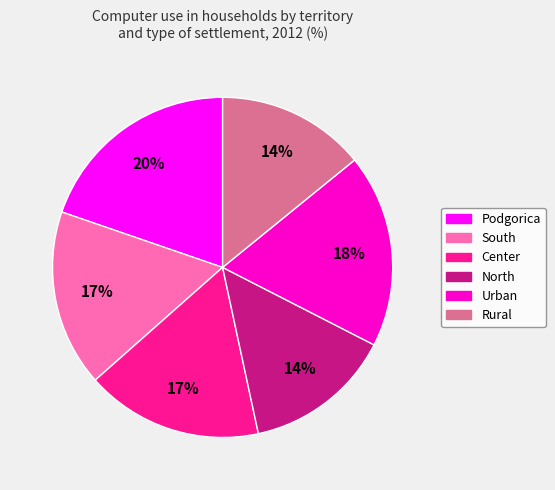

Is the sum of Rural and South greater than half?

No